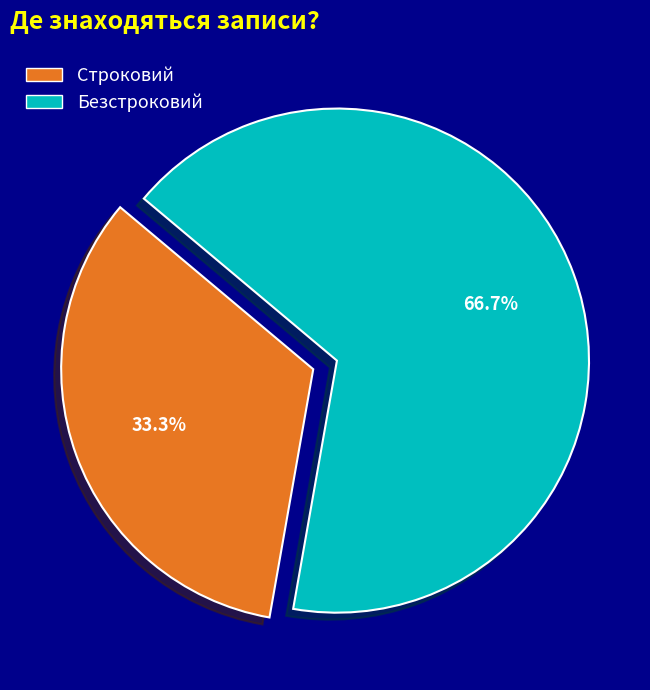

Which category accounts for the majority?

Безстроковий